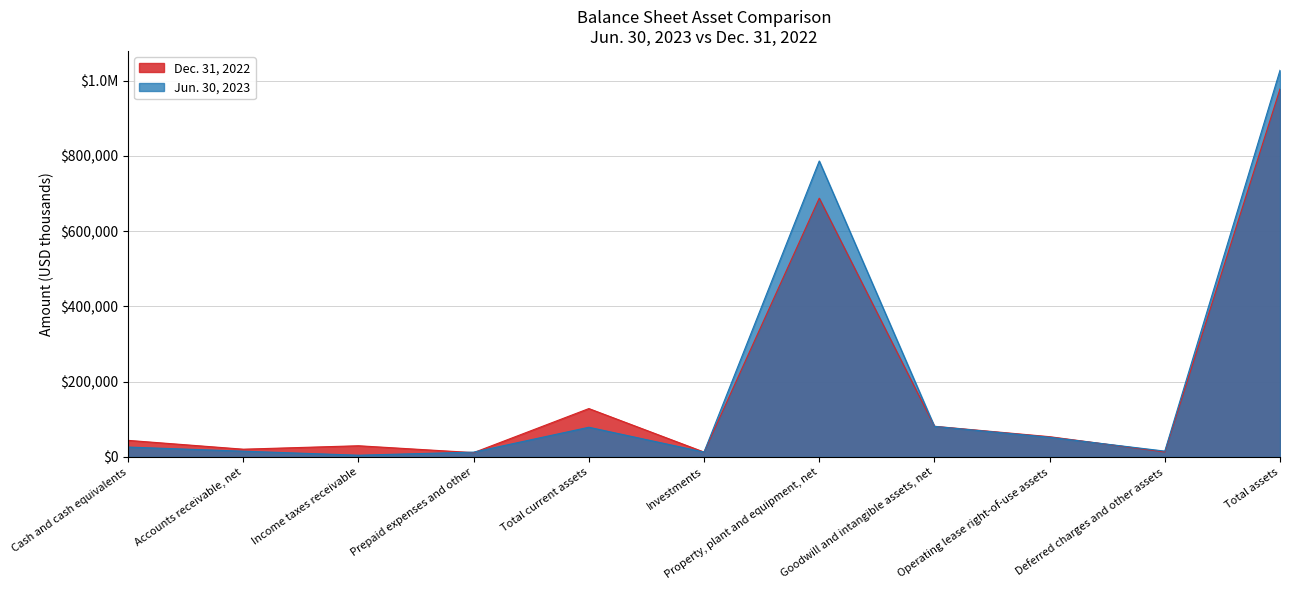

At which label does Dec. 31, 2022 first exceed 44061?

Total current assets